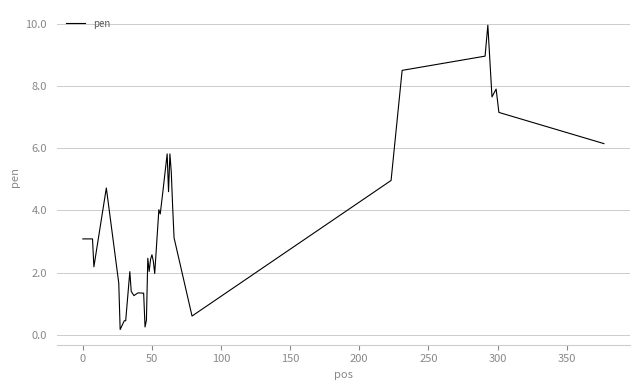

What is the maximum value shown in the chart?

10.0